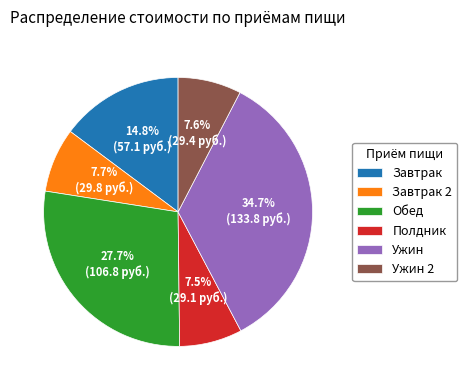

To the nearest percent, what is the difference between the Обед and Полдник slice percentages?

20%